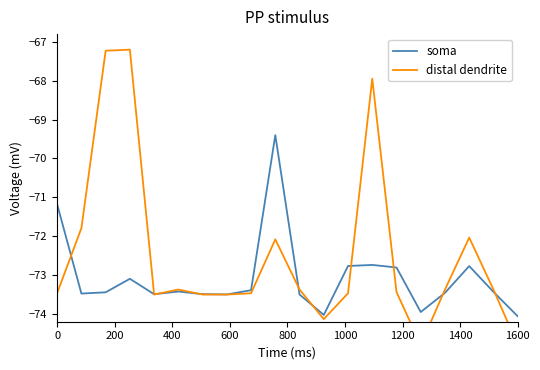

What is the highest value of the soma series?

-69.4